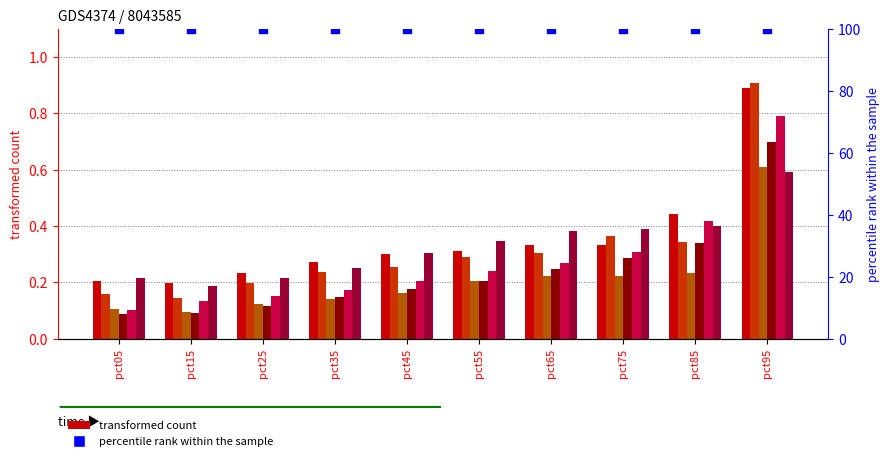

Is the value of Feb at pct85 greater than the value of Mar at pct85?

Yes